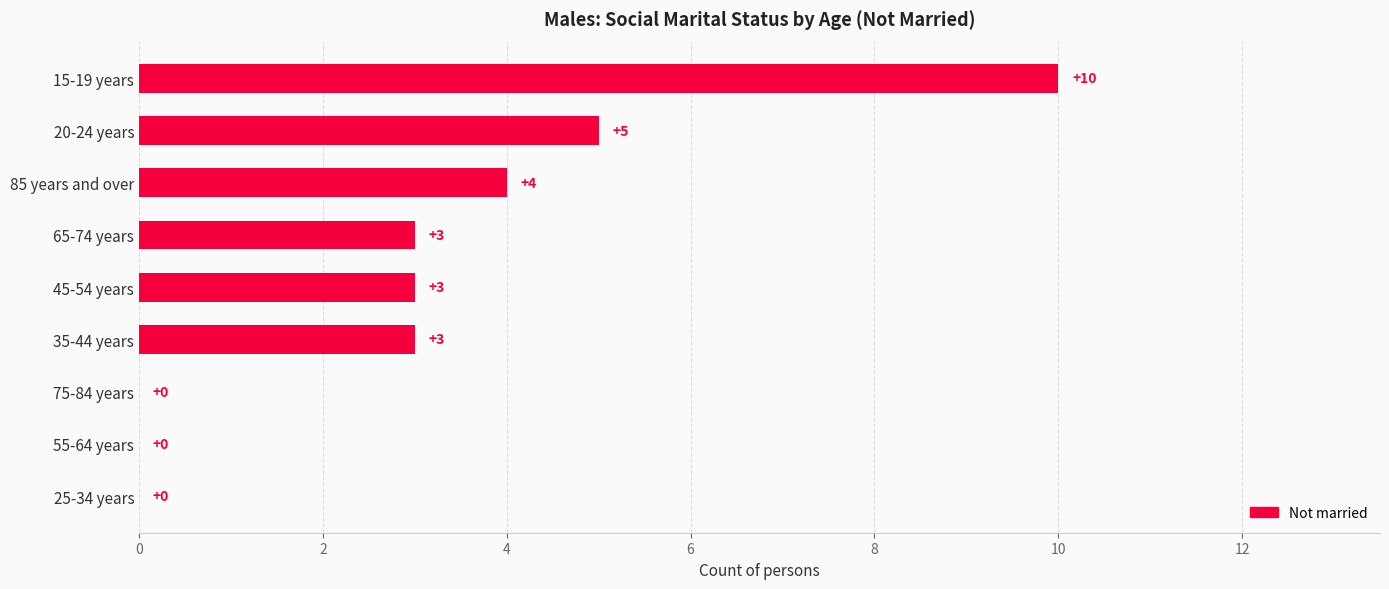

What is the change in value from 25-34 years to 85 years and over?

+4